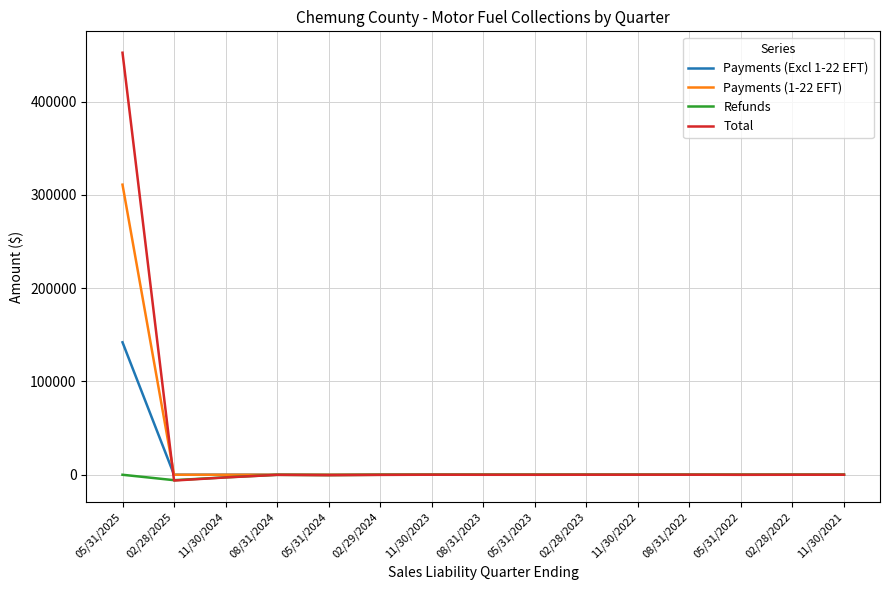

At which category is the sum across all series the highest?

05/31/2025